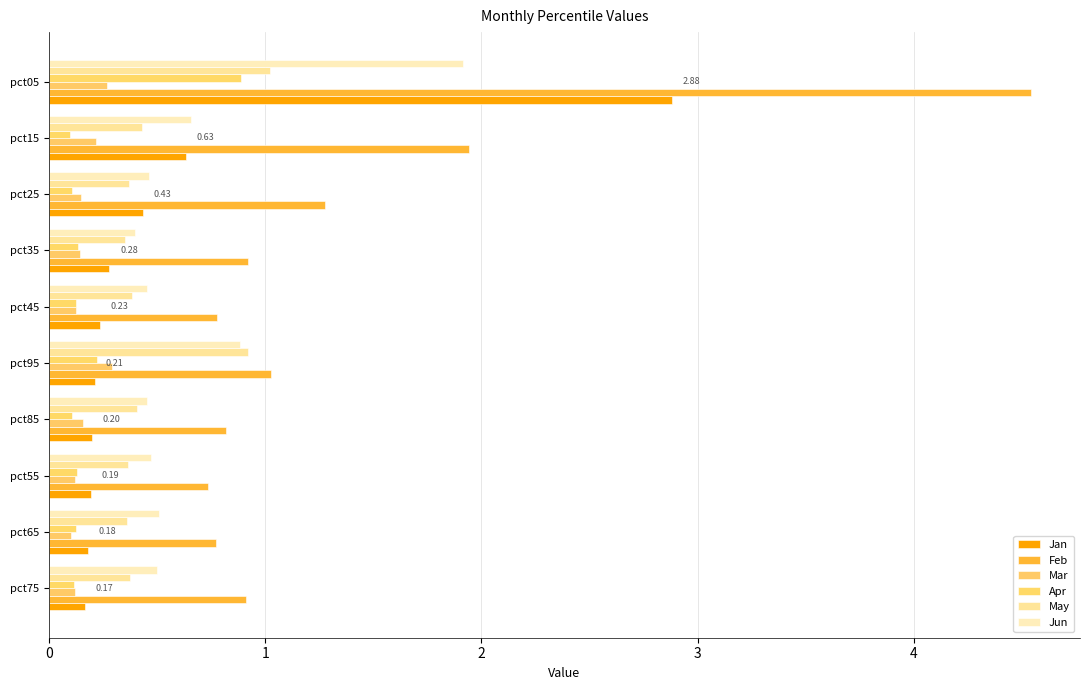

Rank the series by their maximum value, from lowest to highest.

Mar, Apr, May, Jun, Jan, Feb